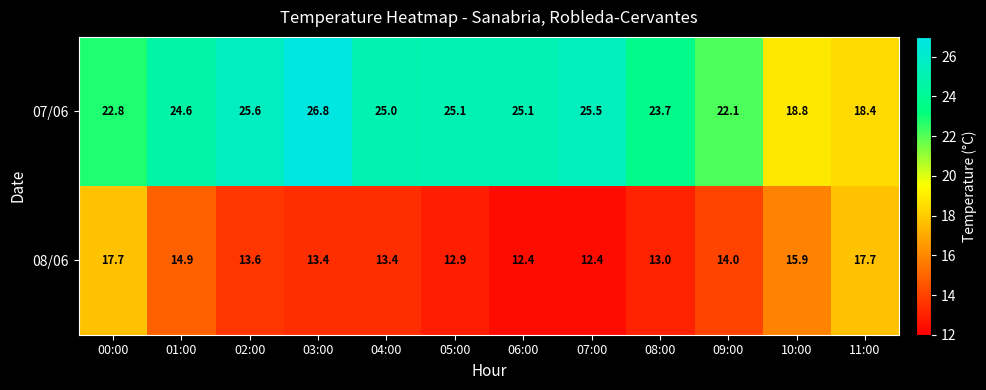

What is the total value across all series at 08:00?

36.7